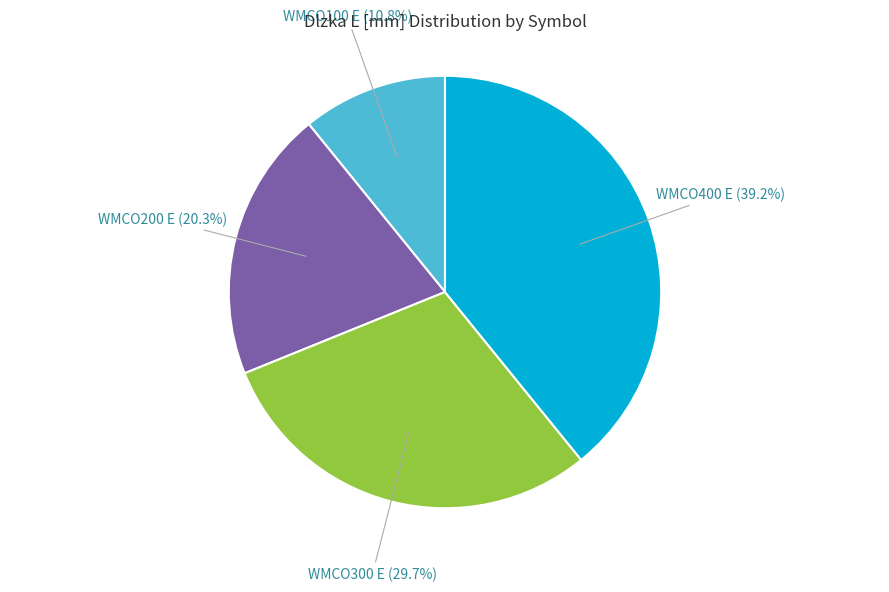

Does any single category account for the majority?

No